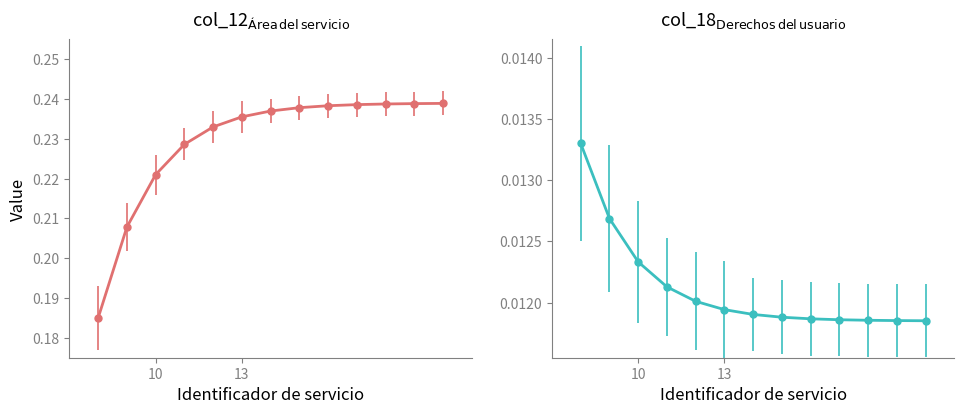

True or false: col_18 (Derechos) and col_12 (Área) cross at least once.

False